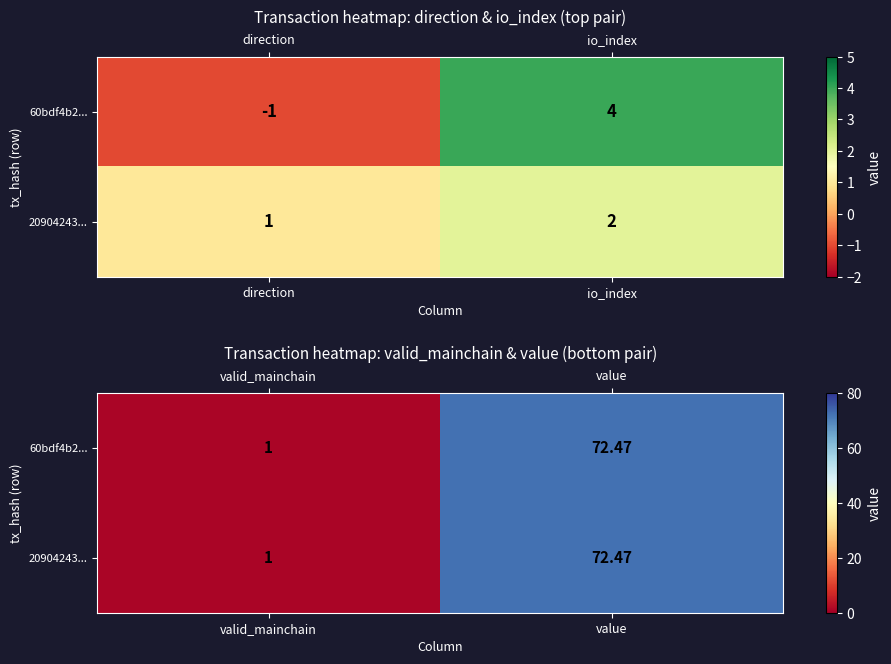

What is the average value of the 20904243... series?

36.7